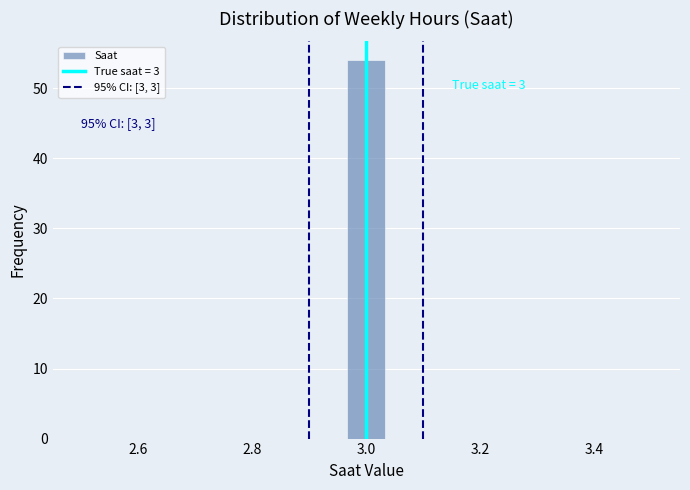

Around what value on the x-axis is the tallest bar? Give the approximate position of its centre, as read against the axis.

3.00